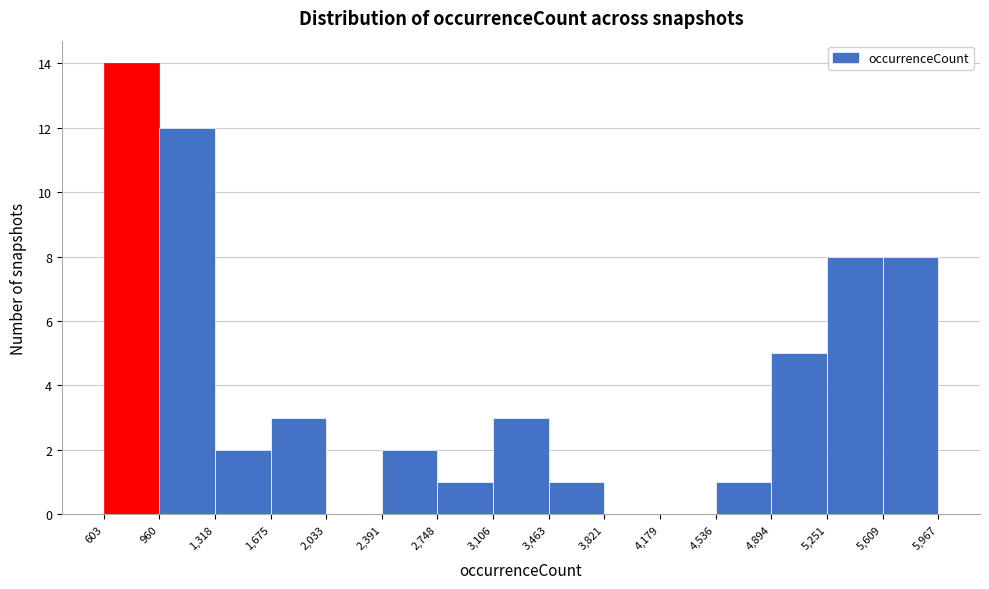

How tall is the bar that spans 4,894 to 5,251 on the x-axis? The values are not printed on the chart, so give them approximately, as read against the axis.

5